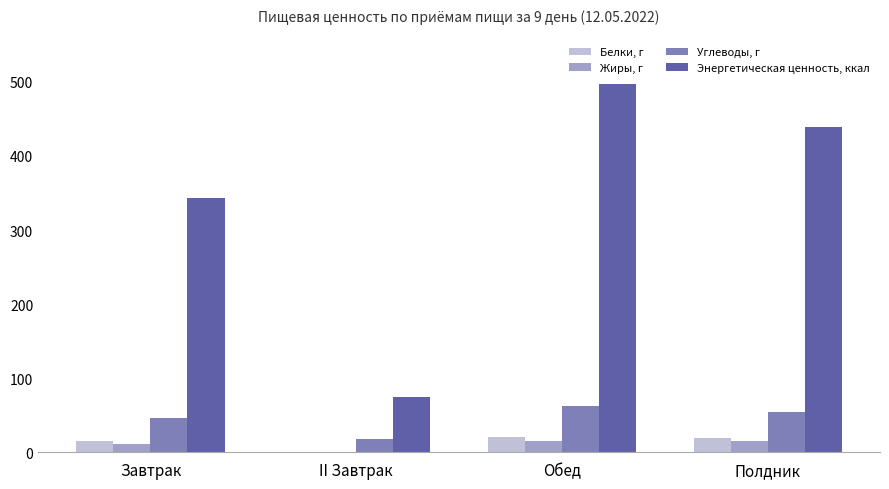

The Углеводы, г series shows 61.8 at Обед. True or false?

True